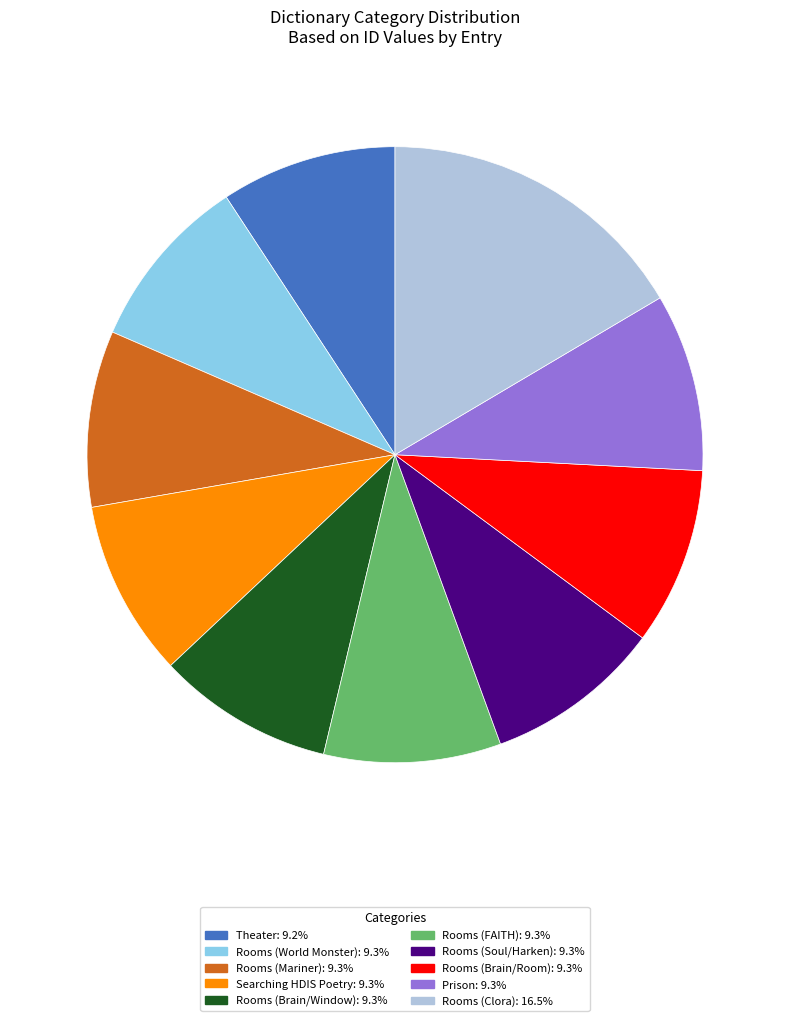

How many slices are in this pie chart?

10